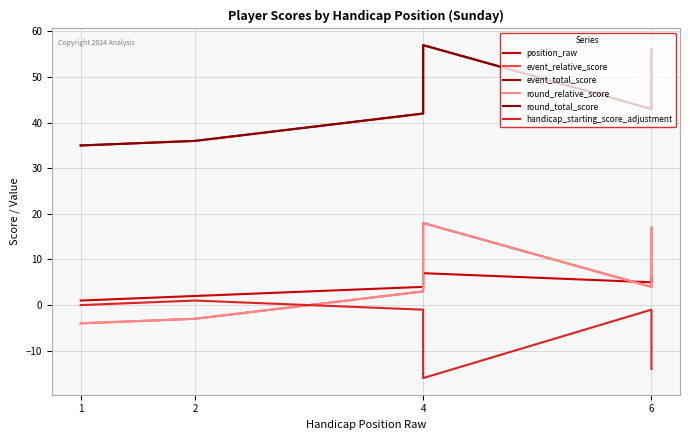

What is the difference between the highest and lowest values at 1?

39